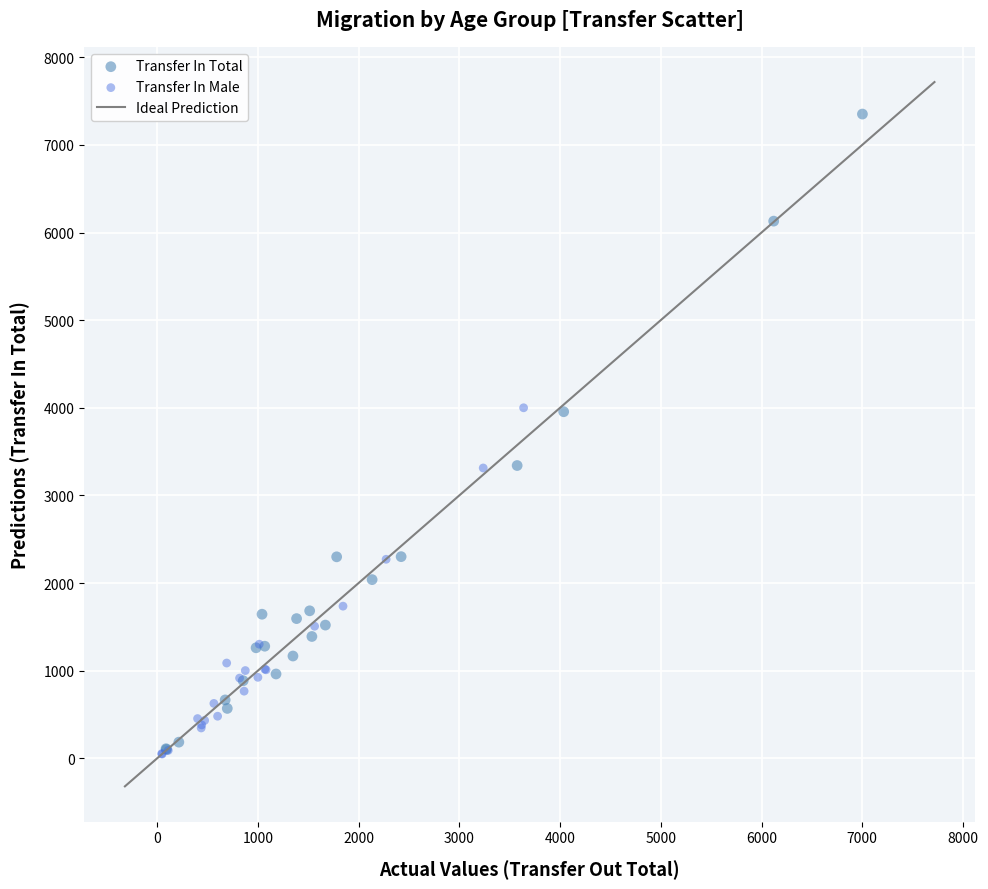

Which series has the largest Y range (max minus min)?

Transfer In Total